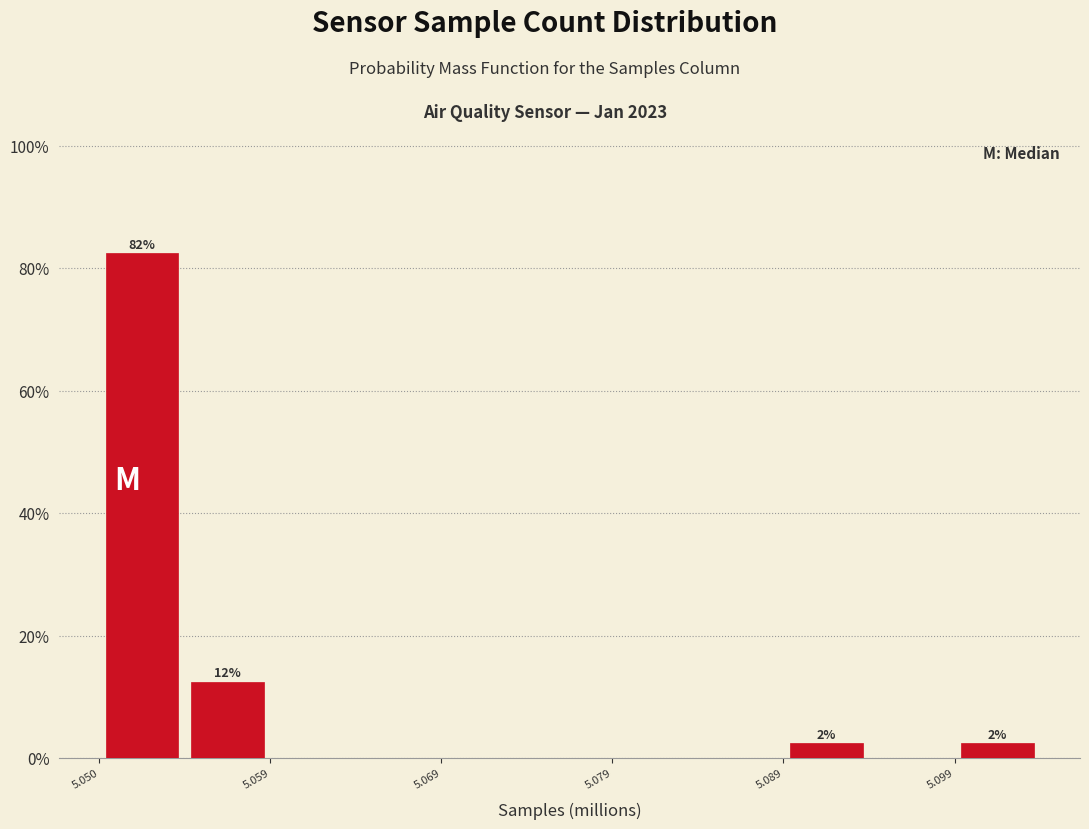

Over which range of the x-axis is the bar tallest?

5.050 to 5.054